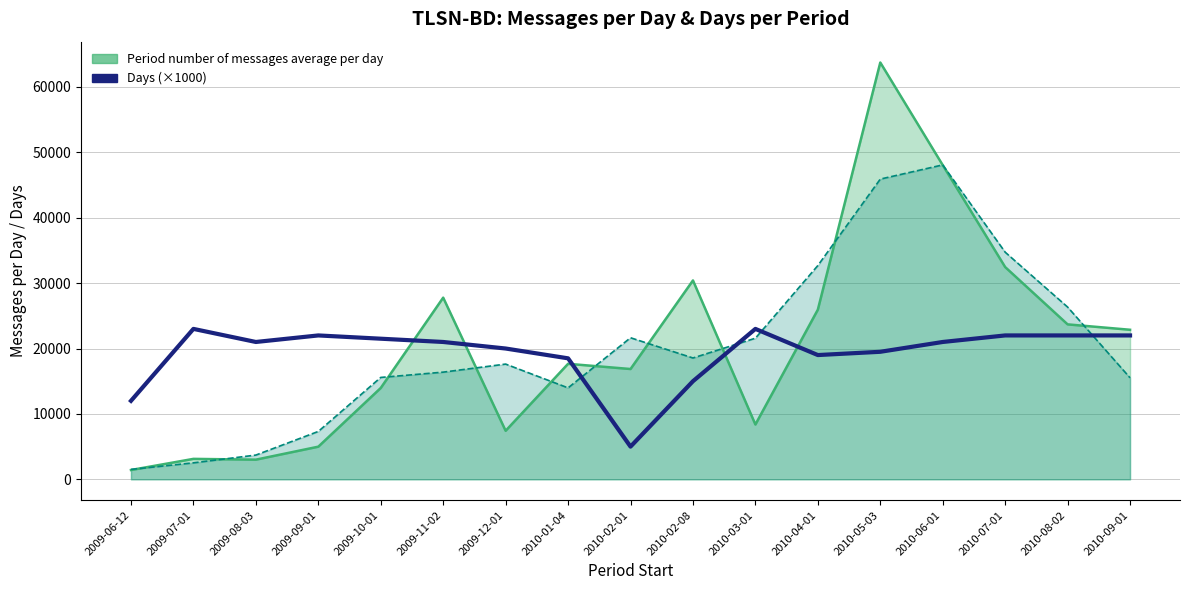

What is the label of the 1st point from the right?

2010-09-01